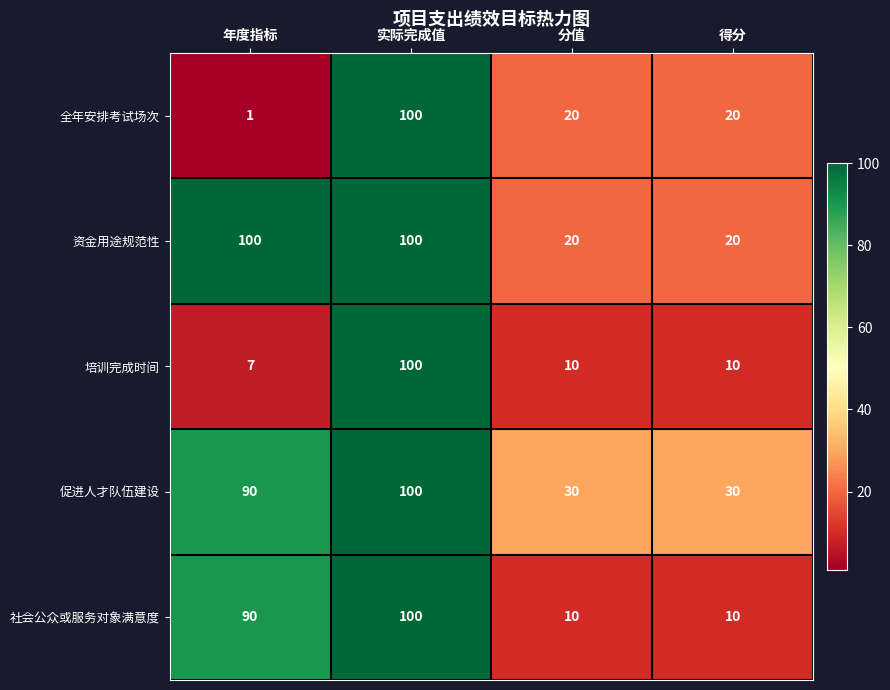

What is the difference between the highest and lowest values at 年度指标?

99